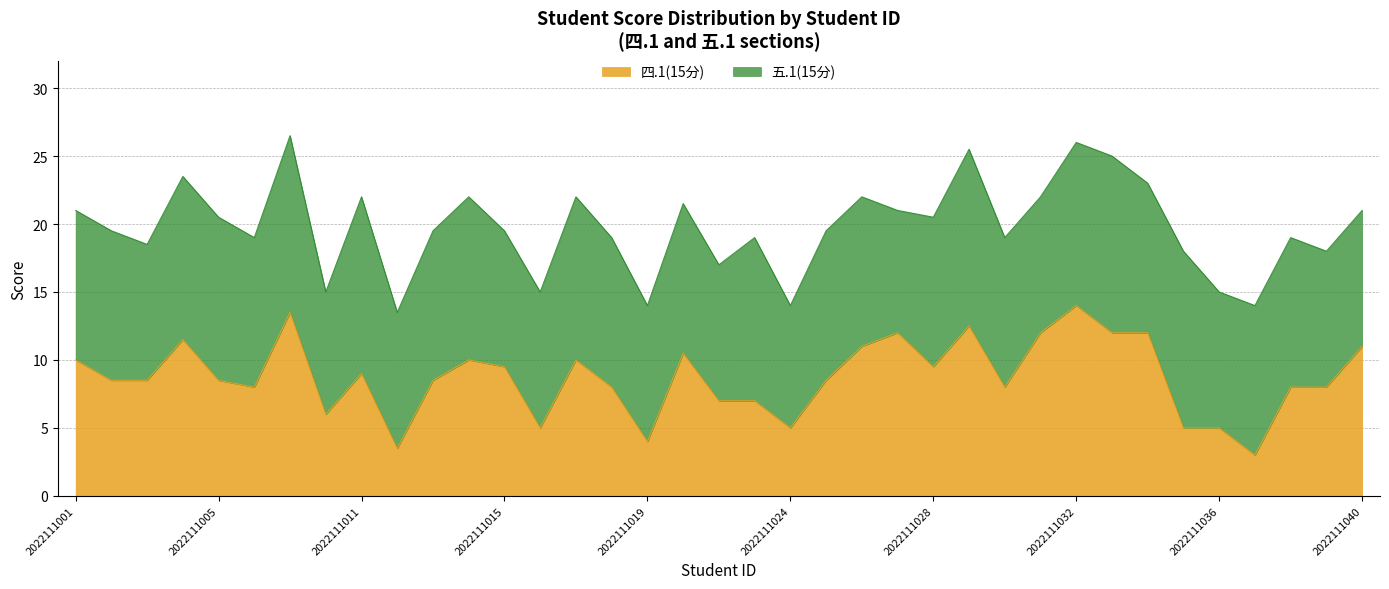

What is the value of the 29th point from the left?

14.0